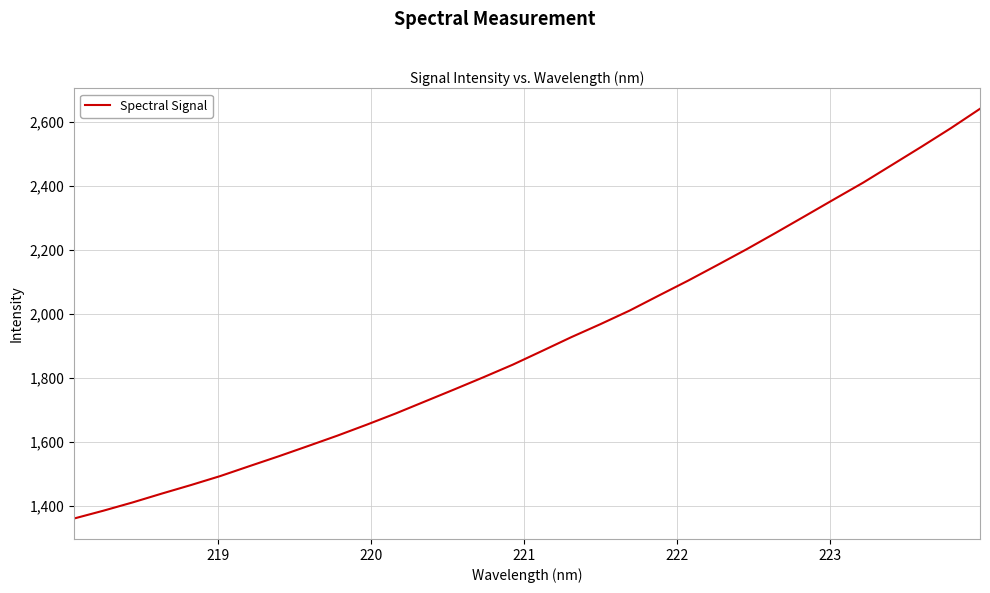

What is the minimum value shown in the chart?

1360.9